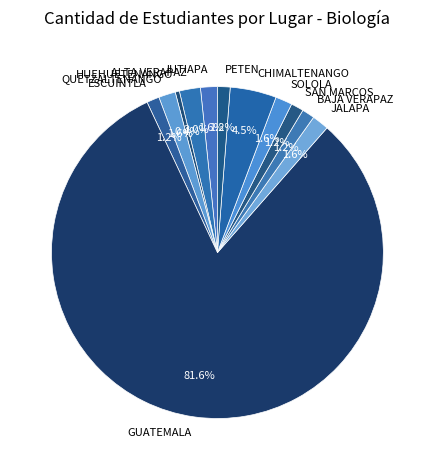

Is the sum of BAJA VERAPAZ and ALTA VERAPAZ greater than half?

No